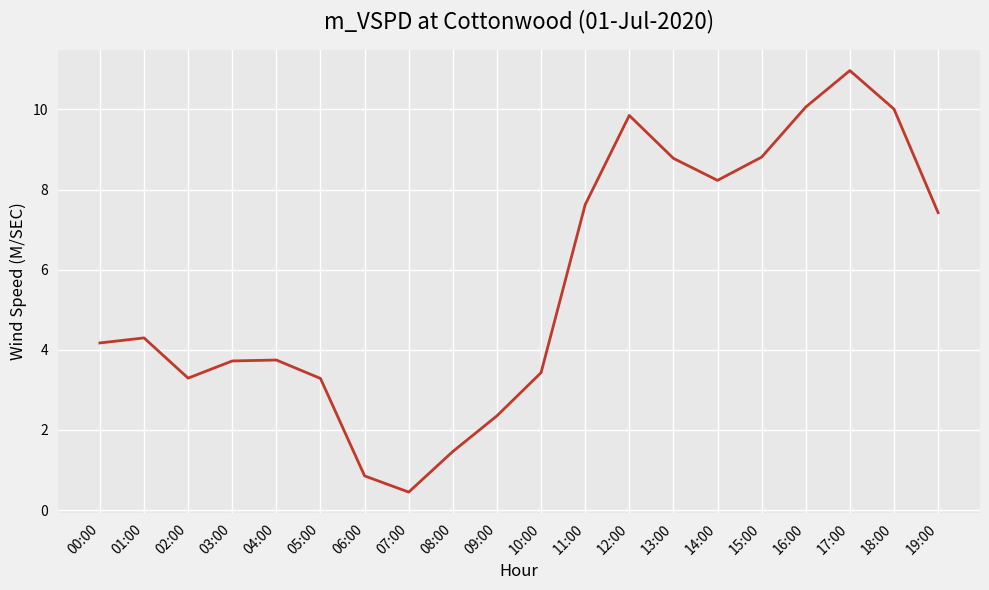

Where does the data first go above 4?

00:00